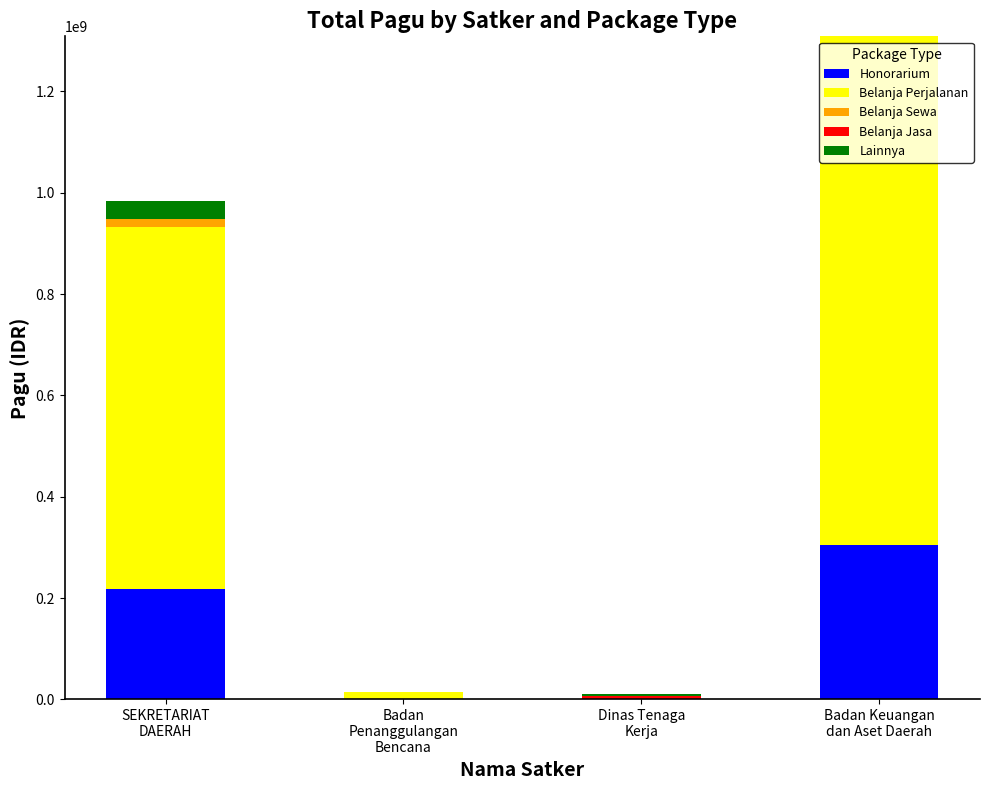

How many categories are shown in the chart?

4